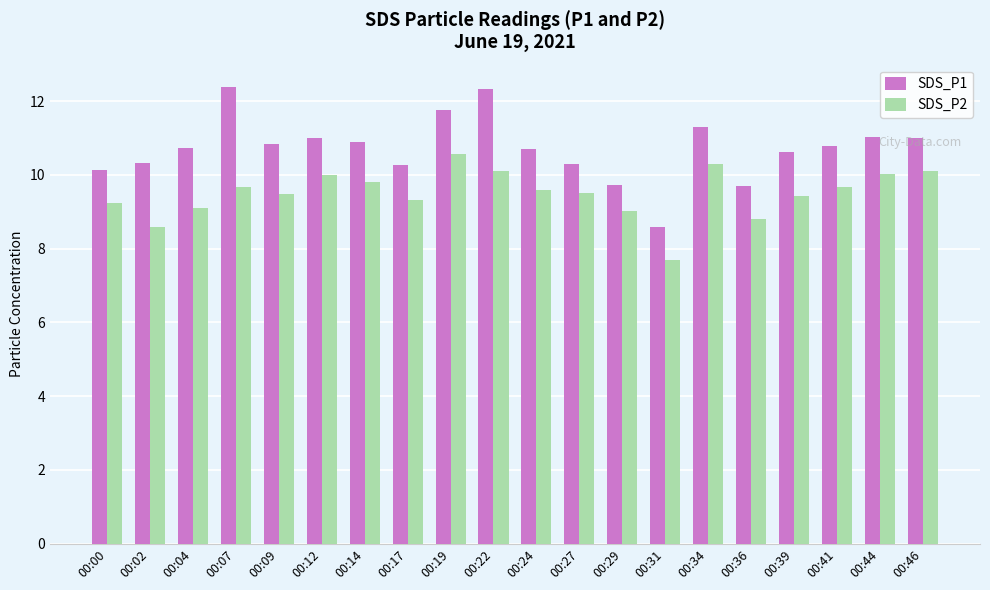

Is it true that SDS_P1 equals 2.8 at 00:12?

False